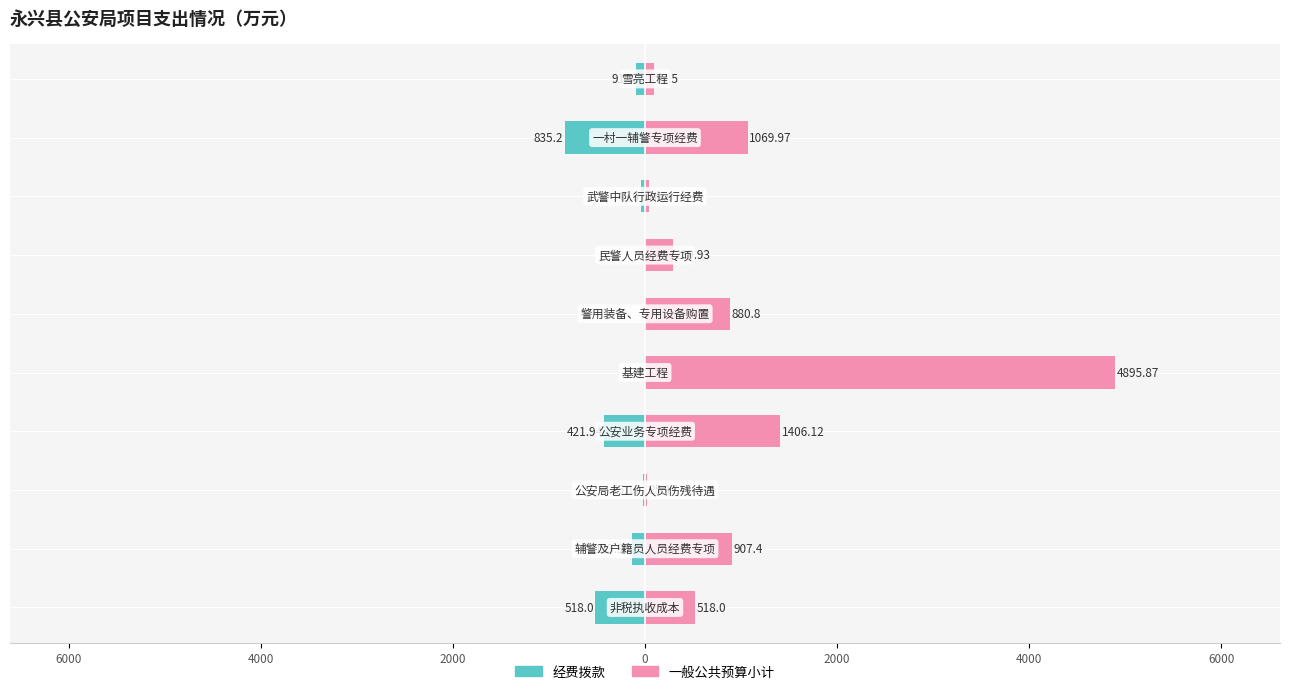

Are the bars grouped side by side (vs. stacked)?

Yes